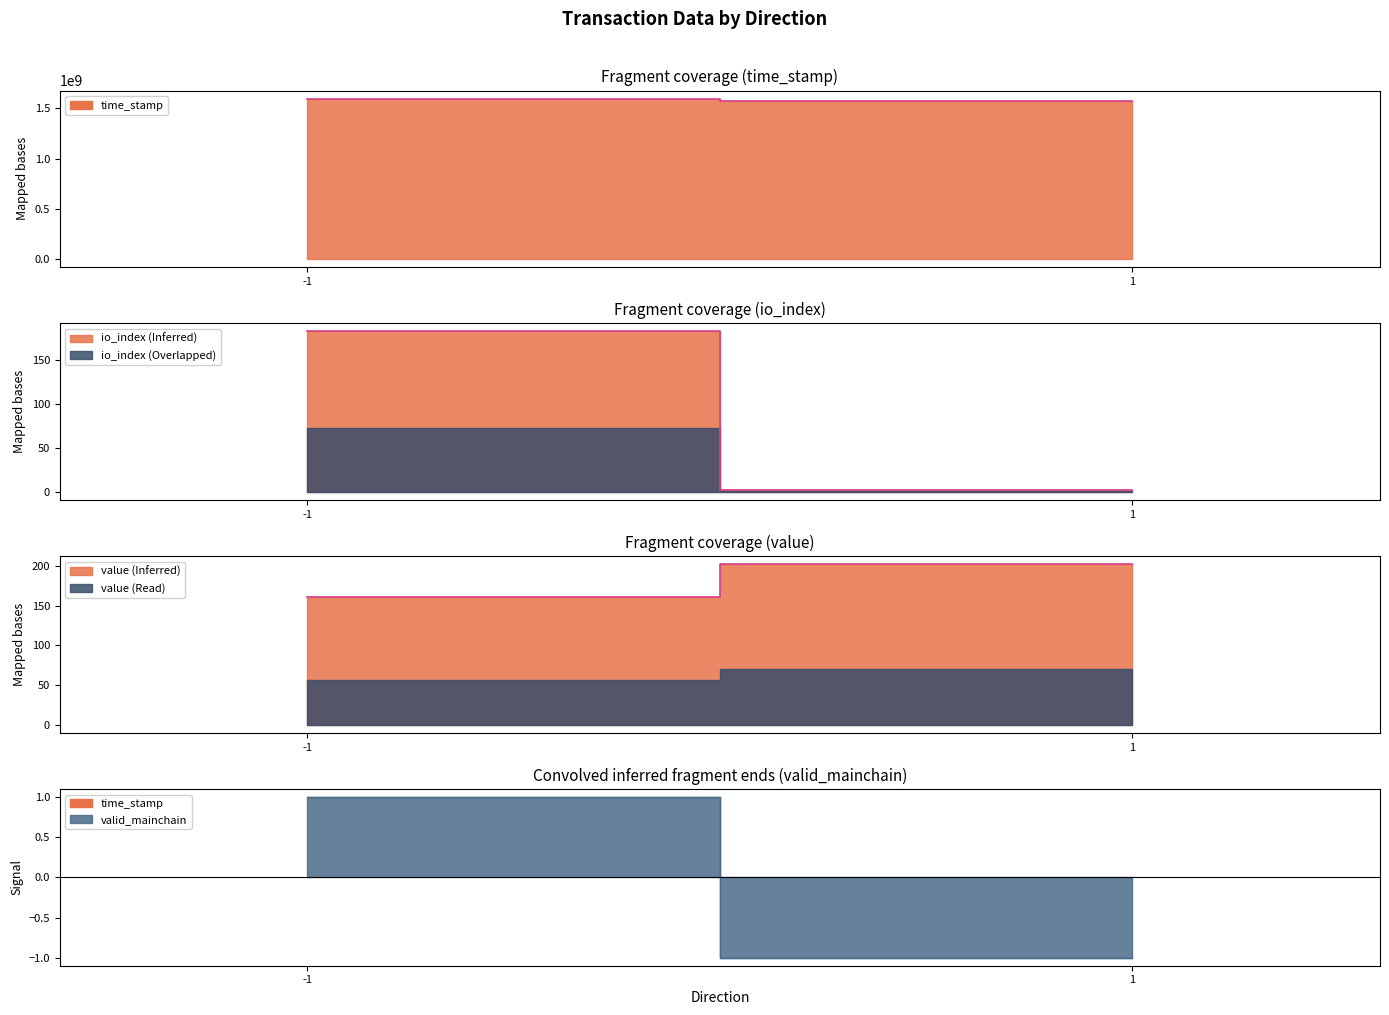

List the labels in order of time_stamp value, largest first.

-1, 1